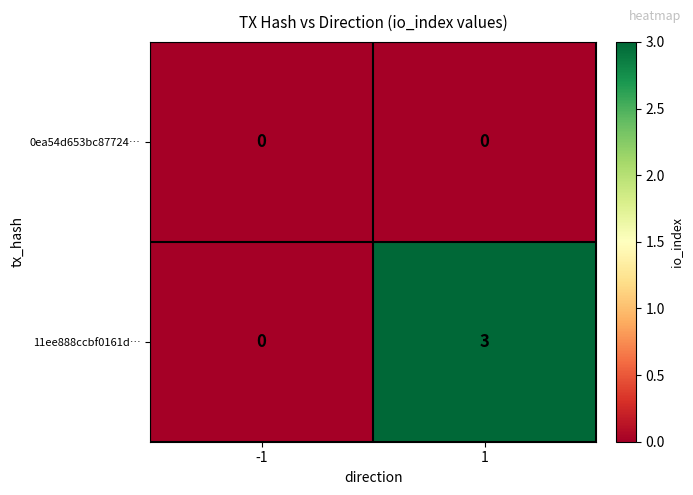

Which series changed the most between -1 and 1?

11ee888ccbf0161d…